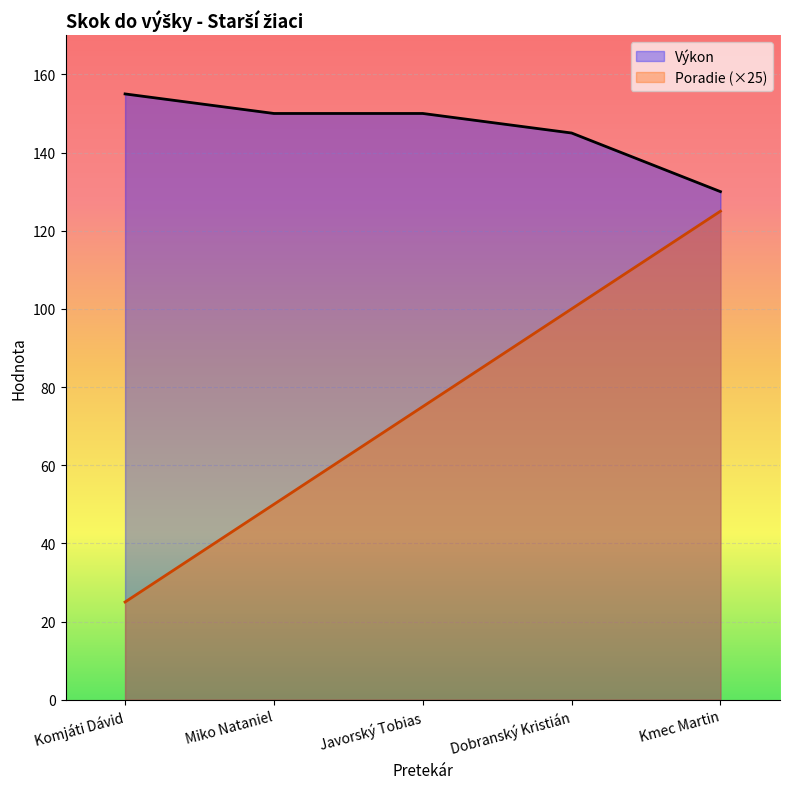

What are all the series names shown in the legend?

Výkon, Poradie (×25)